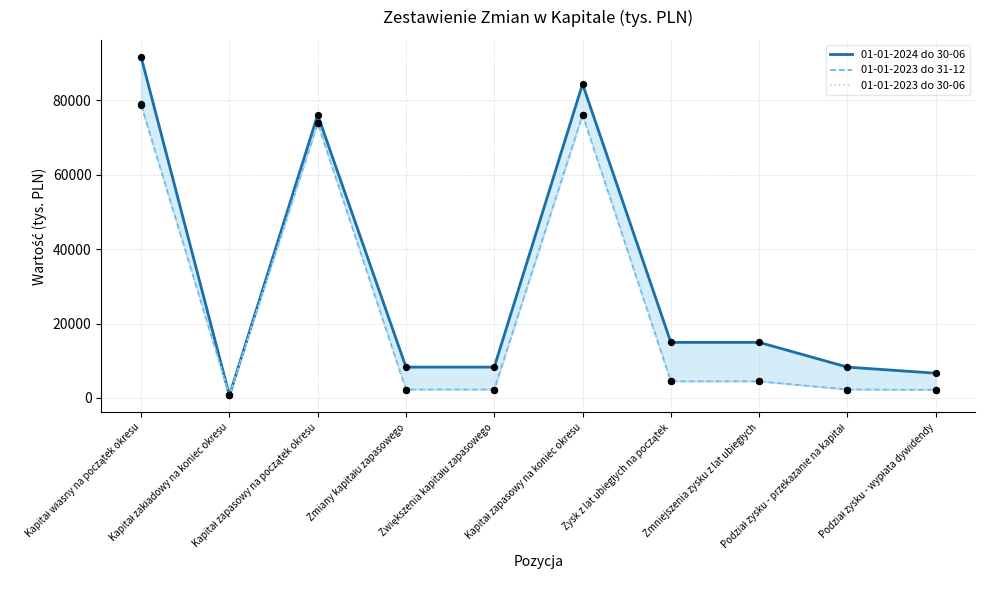

What are all the series names shown in the legend?

01-01-2024 do 30-06, 01-01-2023 do 31-12, 01-01-2023 do 30-06